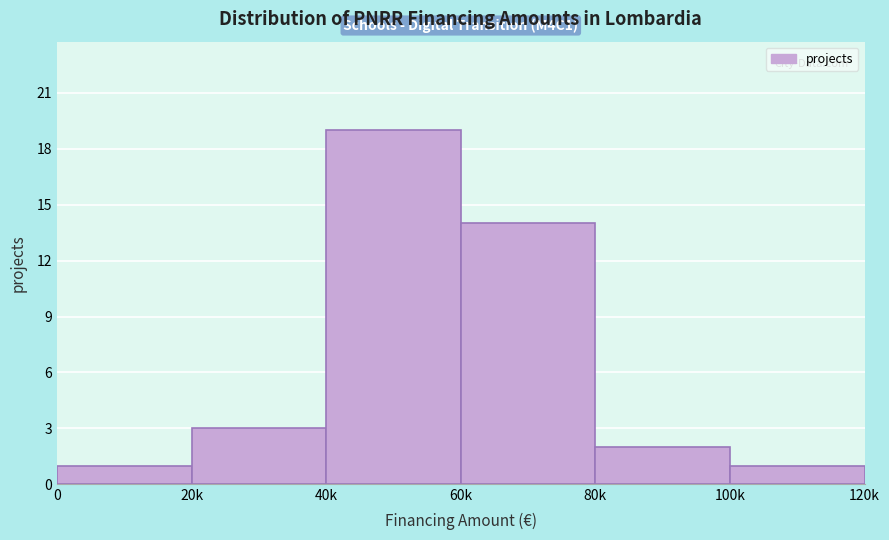

Reading left to right, extract all data points from this chart.

1	3	19	14	2	1